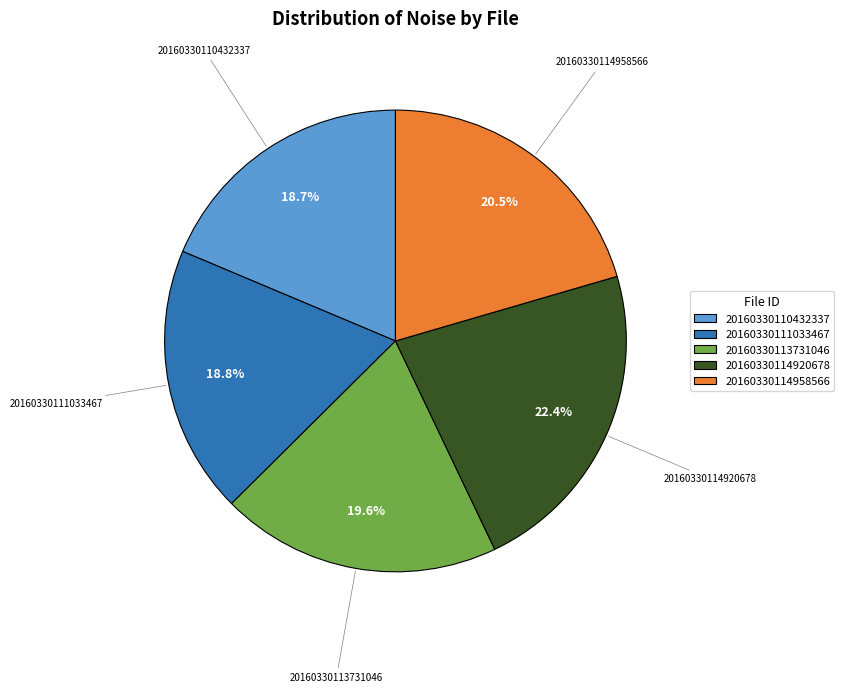

True or false: 20160330110432337 accounts for 8% of the total.

False